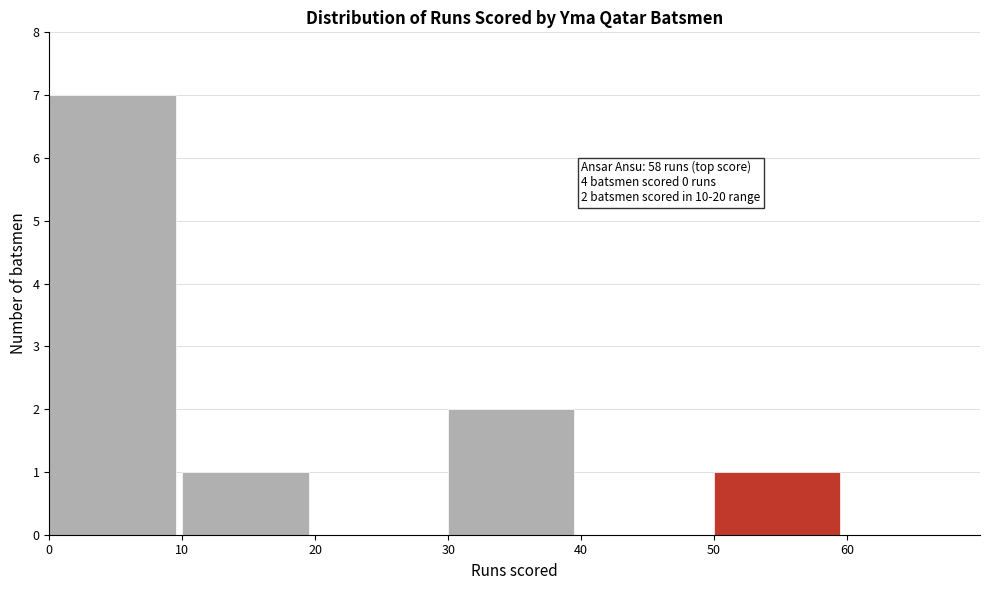

Over which range of the x-axis is the bar tallest?

0 to 10